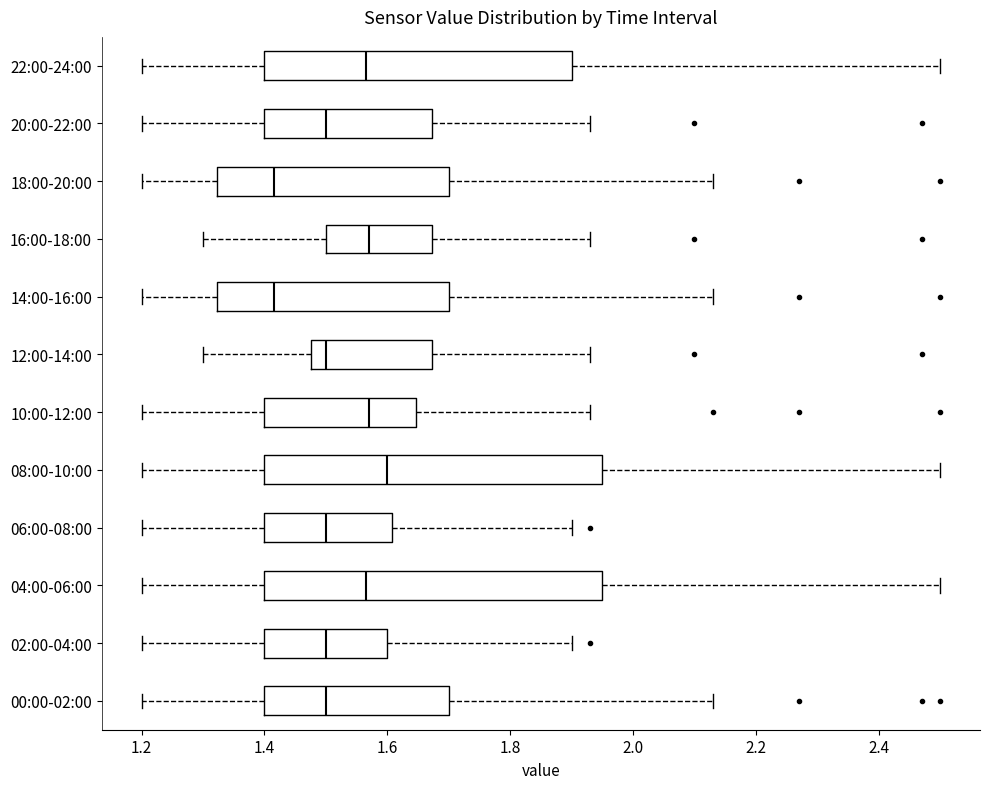

Reading bottom to top, transcribe this box plot: for each box, give where its median line is, the range the box spans, and where its two whiskers end, as read against the x-axis. The values are not printed on the chart, so give them approximately, as read against the axis.

00:00-02:00: median 1.50, box 1.40 to 1.70, whiskers 1.20 to 2.14
02:00-04:00: median 1.50, box 1.40 to 1.60, whiskers 1.20 to 1.90
04:00-06:00: median 1.56, box 1.40 to 1.96, whiskers 1.20 to 2.50
06:00-08:00: median 1.50, box 1.40 to 1.60, whiskers 1.20 to 1.90
08:00-10:00: median 1.60, box 1.40 to 1.96, whiskers 1.20 to 2.50
10:00-12:00: median 1.58, box 1.40 to 1.64, whiskers 1.20 to 1.94
12:00-14:00: median 1.50, box 1.48 to 1.68, whiskers 1.30 to 1.94
14:00-16:00: median 1.42, box 1.32 to 1.70, whiskers 1.20 to 2.14
16:00-18:00: median 1.58, box 1.50 to 1.68, whiskers 1.30 to 1.94
18:00-20:00: median 1.42, box 1.32 to 1.70, whiskers 1.20 to 2.14
20:00-22:00: median 1.50, box 1.40 to 1.68, whiskers 1.20 to 1.94
22:00-24:00: median 1.56, box 1.40 to 1.90, whiskers 1.20 to 2.50